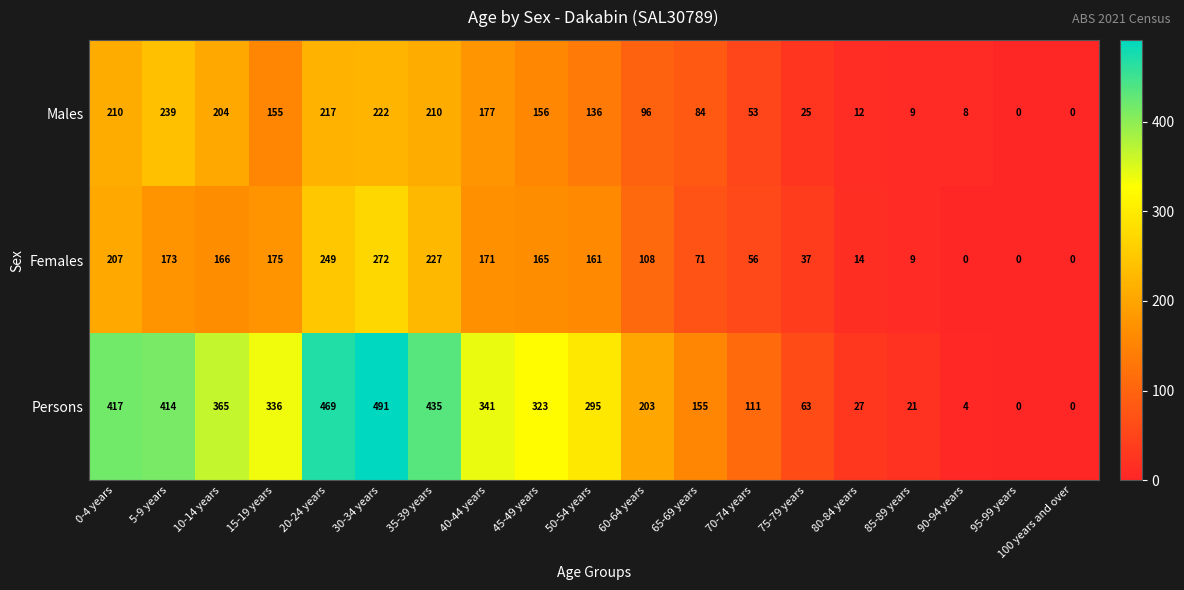

How many data points in Males are less than 136?

9